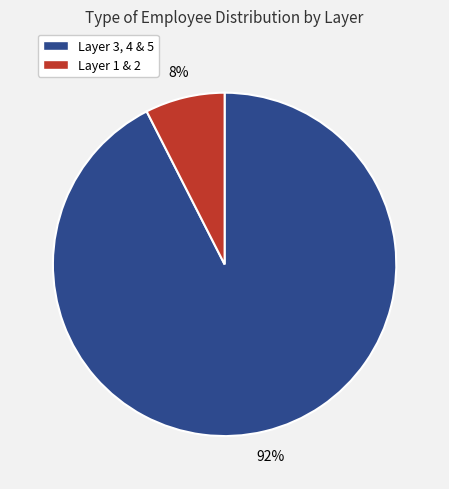

Is there any slice that represents more than half of the pie?

Yes